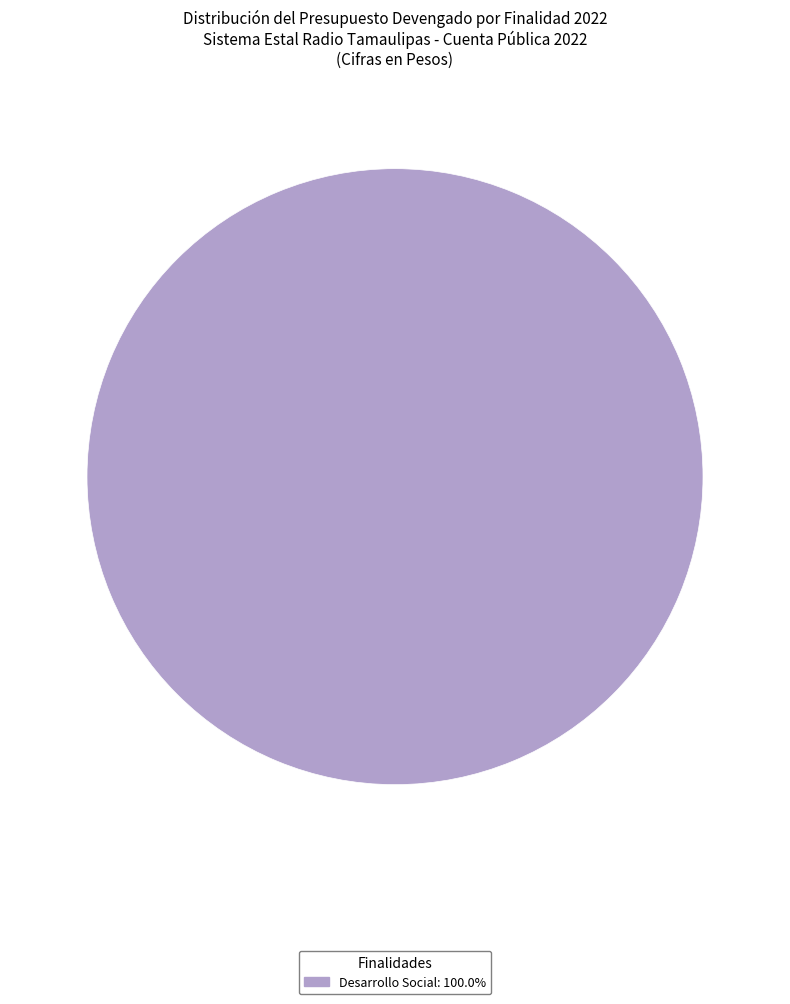

How many segments does this pie chart have?

1